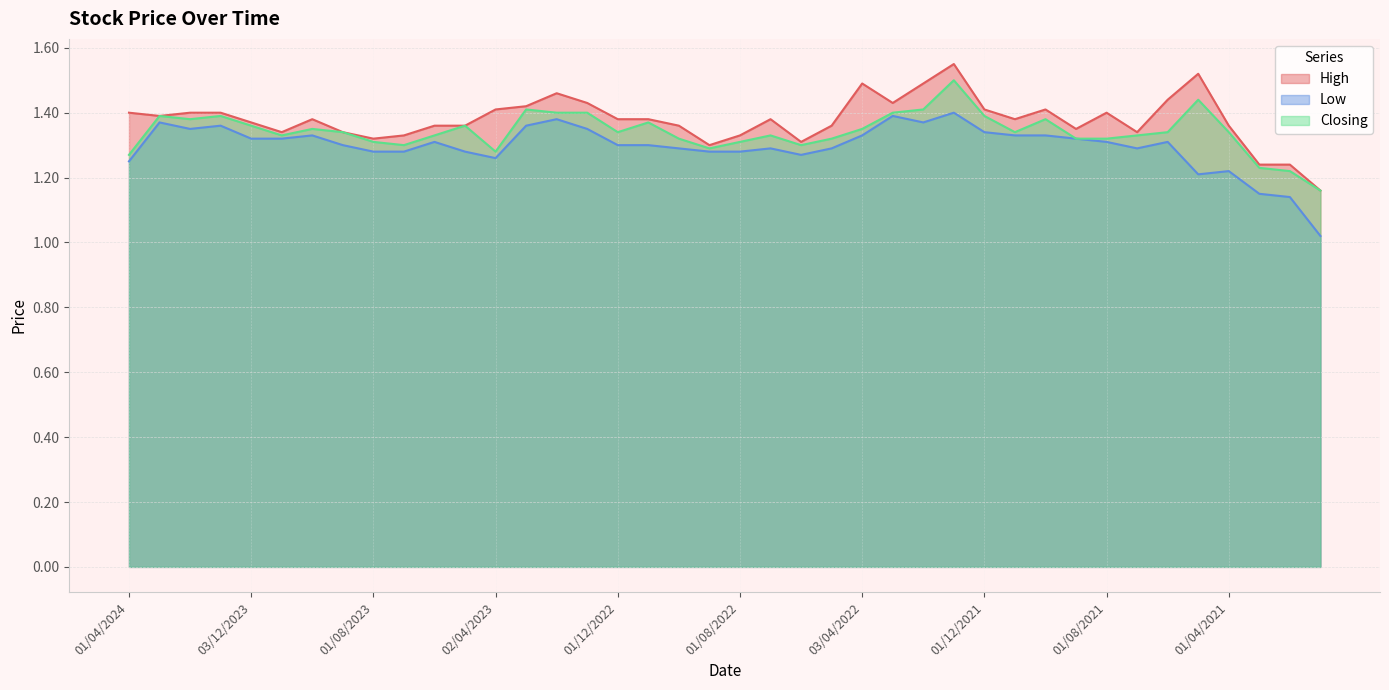

What is the difference between the second highest and second lowest values in the High series?

0.3